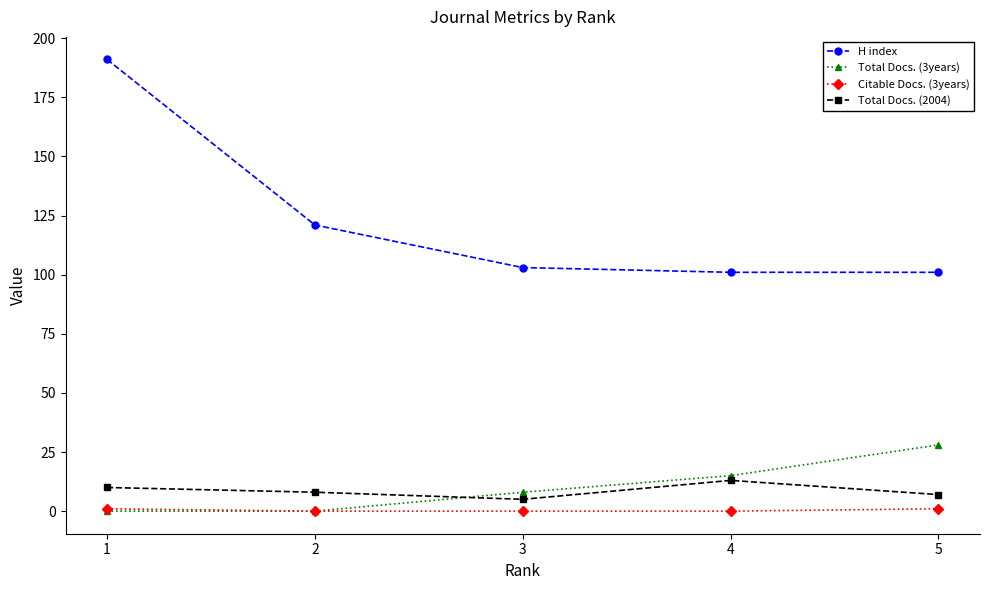

The value of Total Docs. (2004) at 4 is 13. True or false?

True